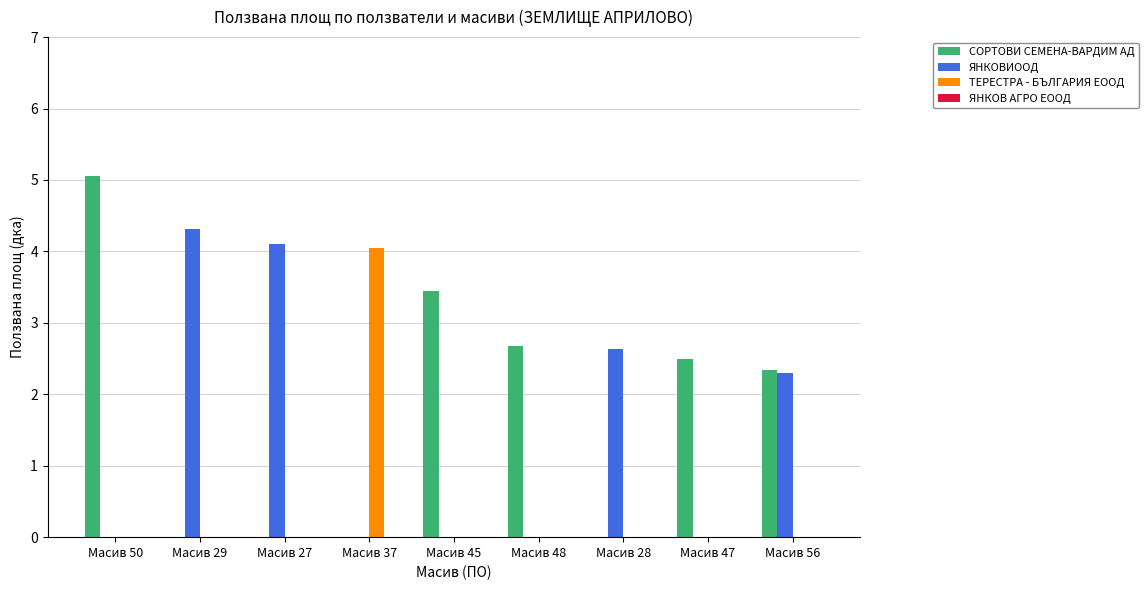

Which category has the highest value in the ТЕРЕСТРА - БЪЛГАРИЯ ЕООД series?

Масив 37